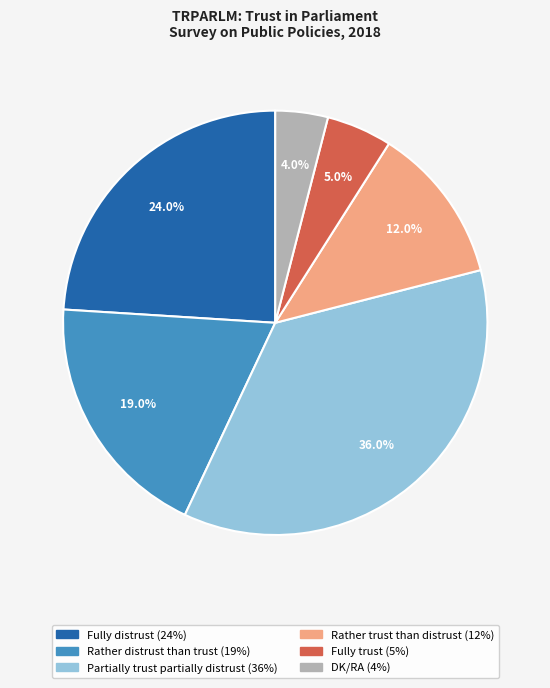

Which slice is the largest?

Partially trust partially distrust